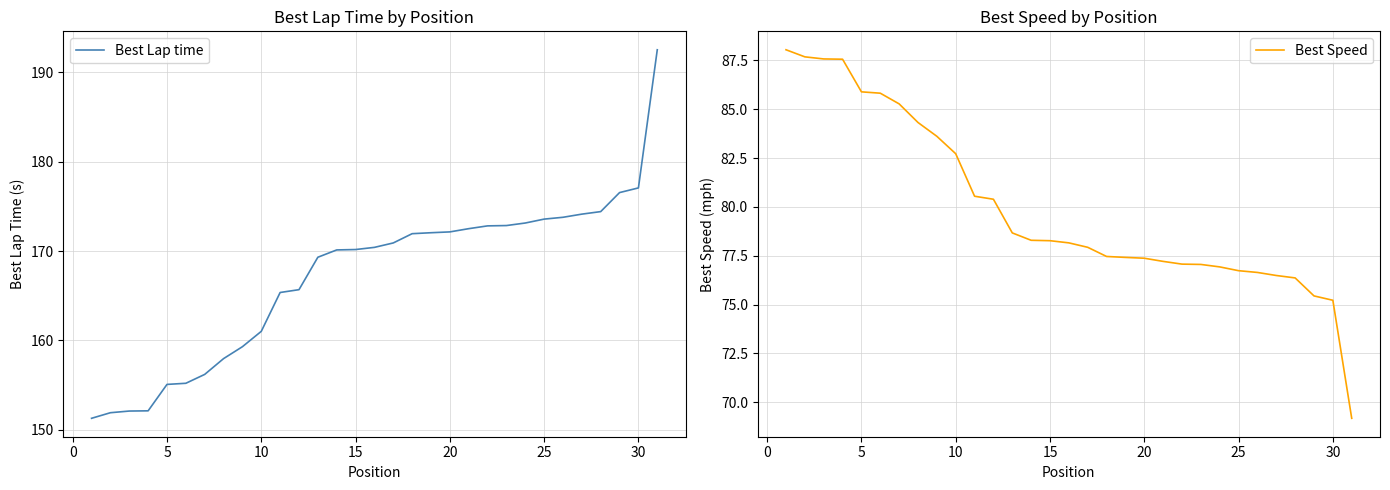

Which series has the largest total across all categories?

Best Lap time